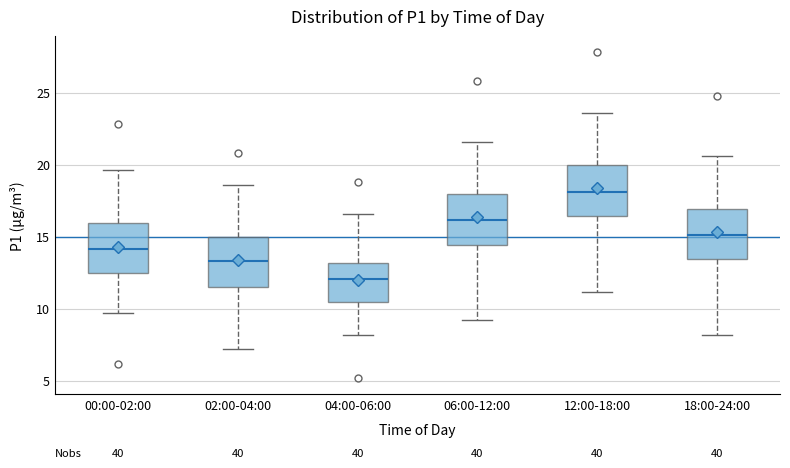

Reading left to right, read every box against the y-axis: the position of its median line, the range the box covers, and the ends of its whiskers. The values are not printed on the chart, so give them approximately, as read against the axis.

00:00-02:00: median 14.0, box 12.5 to 16.0, whiskers 9.5 to 19.5
02:00-04:00: median 13.5, box 11.5 to 15.0, whiskers 7.0 to 18.5
04:00-06:00: median 12.0, box 10.5 to 13.0, whiskers 8.0 to 16.5
06:00-12:00: median 16.0, box 14.5 to 18.0, whiskers 9.0 to 21.5
12:00-18:00: median 18.0, box 16.5 to 20.0, whiskers 11.0 to 23.5
18:00-24:00: median 15.0, box 13.5 to 17.0, whiskers 8.0 to 20.5